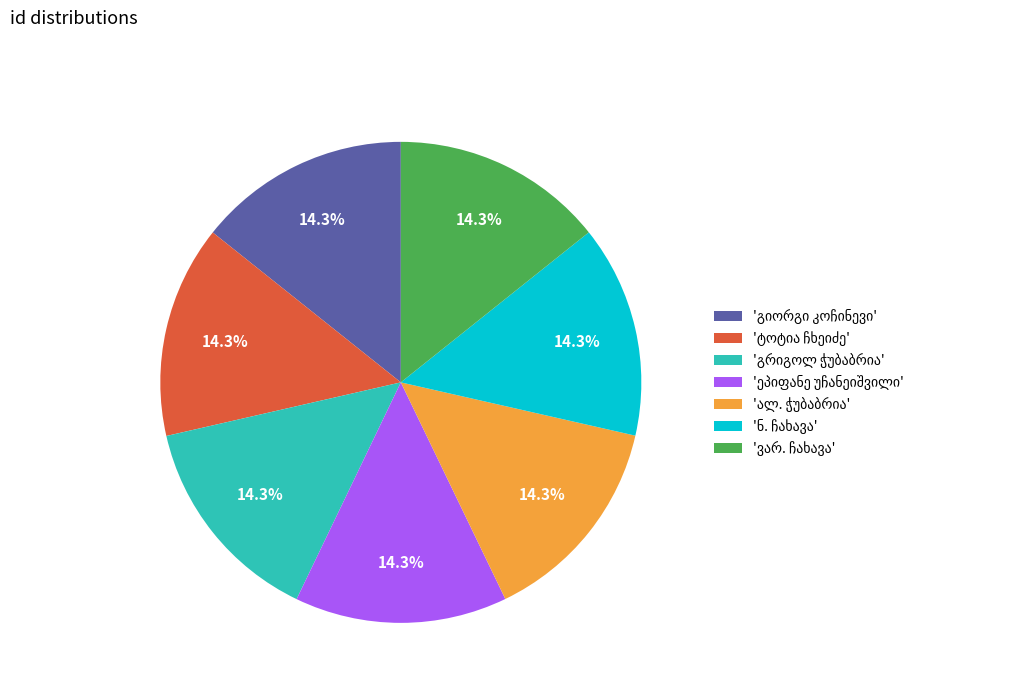

Is there any slice that represents more than half of the pie?

No